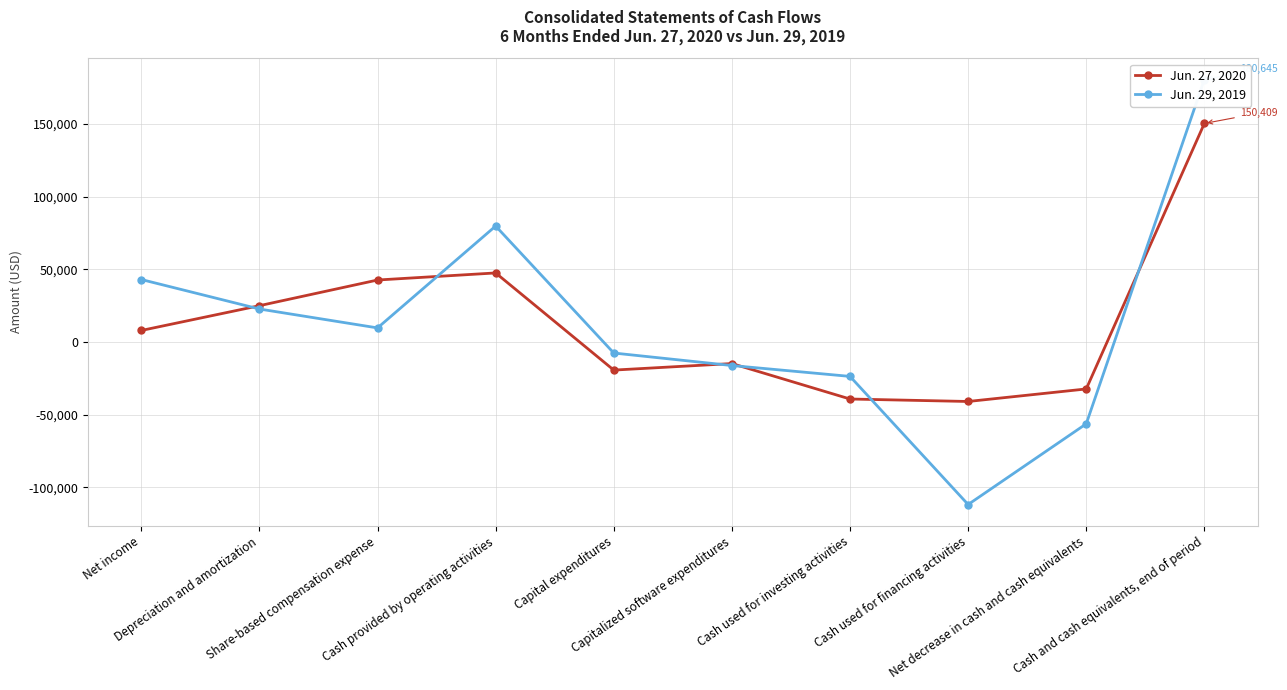

At how many categories does at least one series exceed 63150?

2